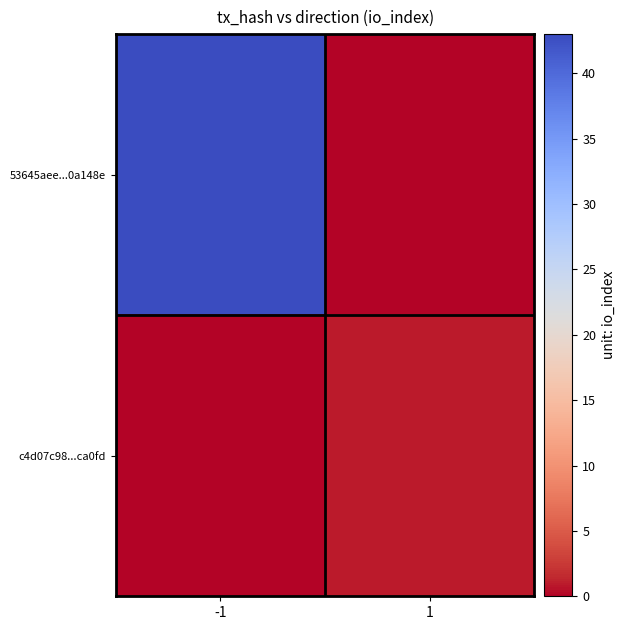

At how many categories does at least one series exceed 37?

1